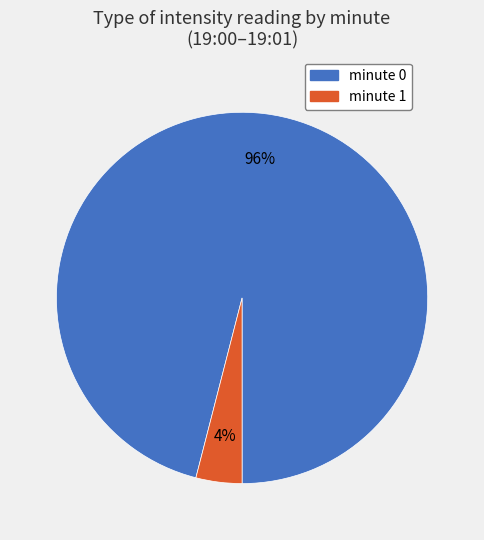

To the nearest percent, what is the difference between the largest and smallest slice percentages?

92%